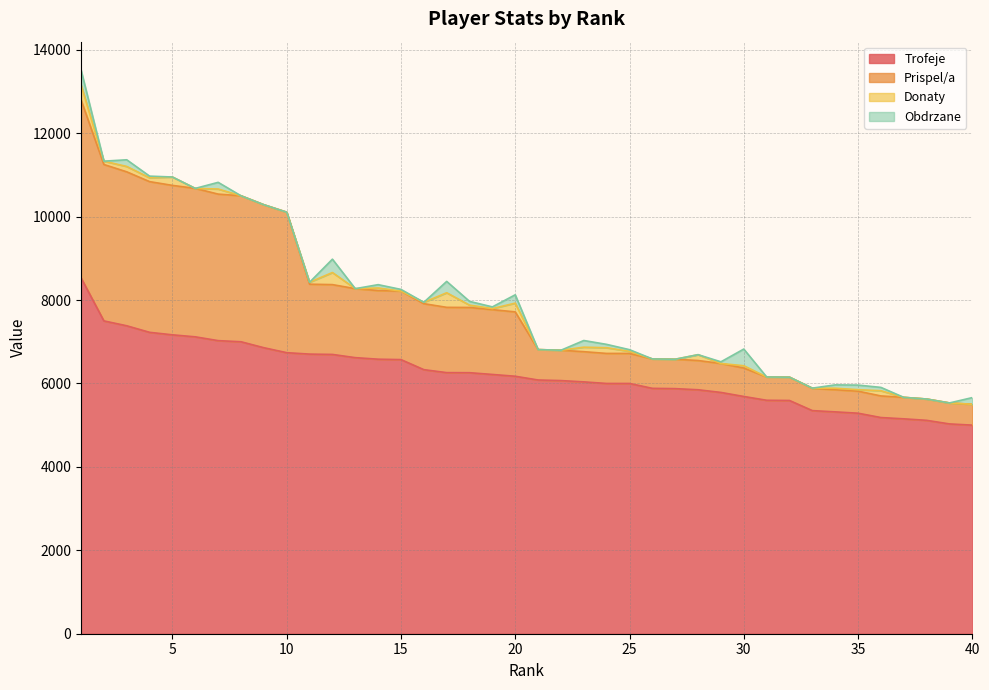

Is the value of Prispel/a at 34 greater than the value of Trofeje at 13?

No